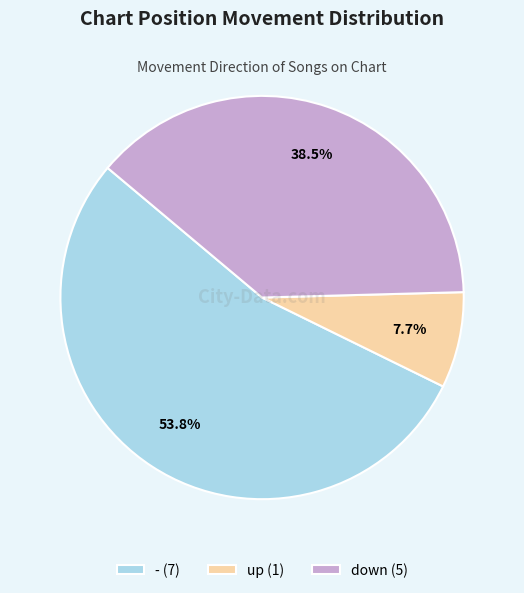

Which category has the biggest portion of the pie?

-